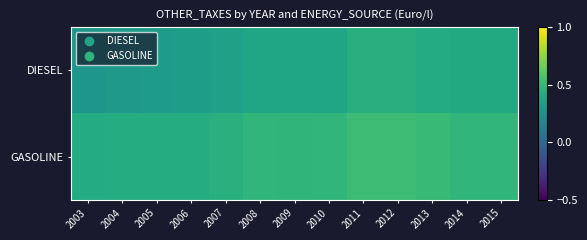

At how many categories does at least one series exceed 0?

13